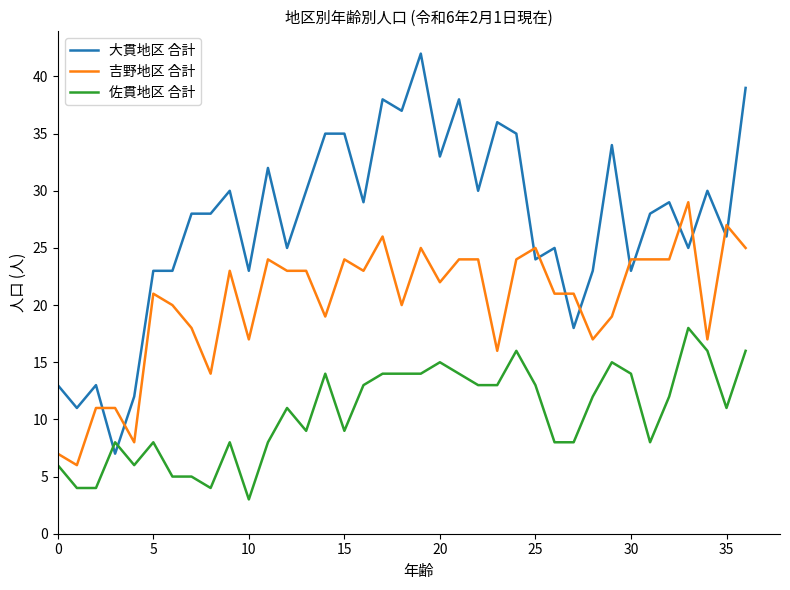

Which series has the widest spread of values?

大貫地区 合計